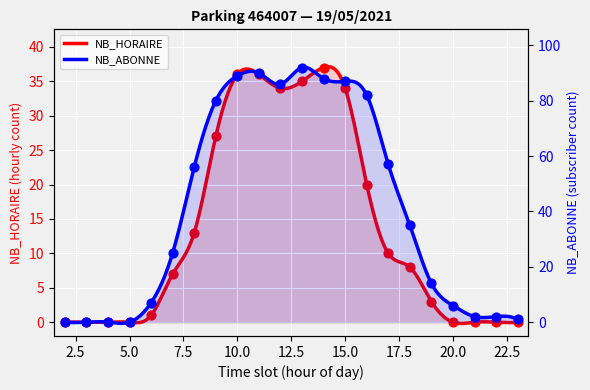

Which series contains the highest Y value?

NB_ABONNE